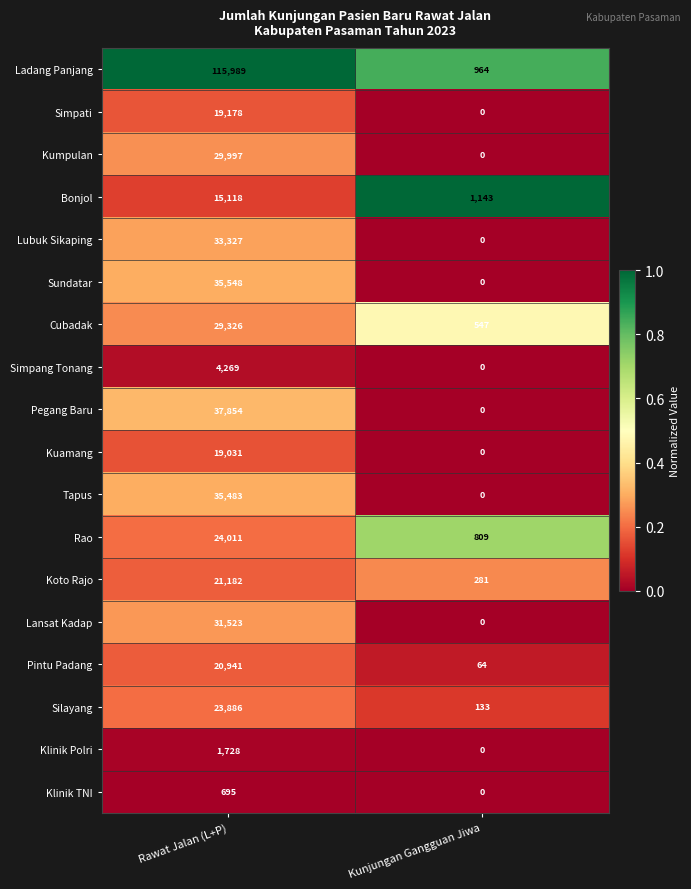

At which label does Kumpulan reach its minimum?

Kunjungan Gangguan Jiwa